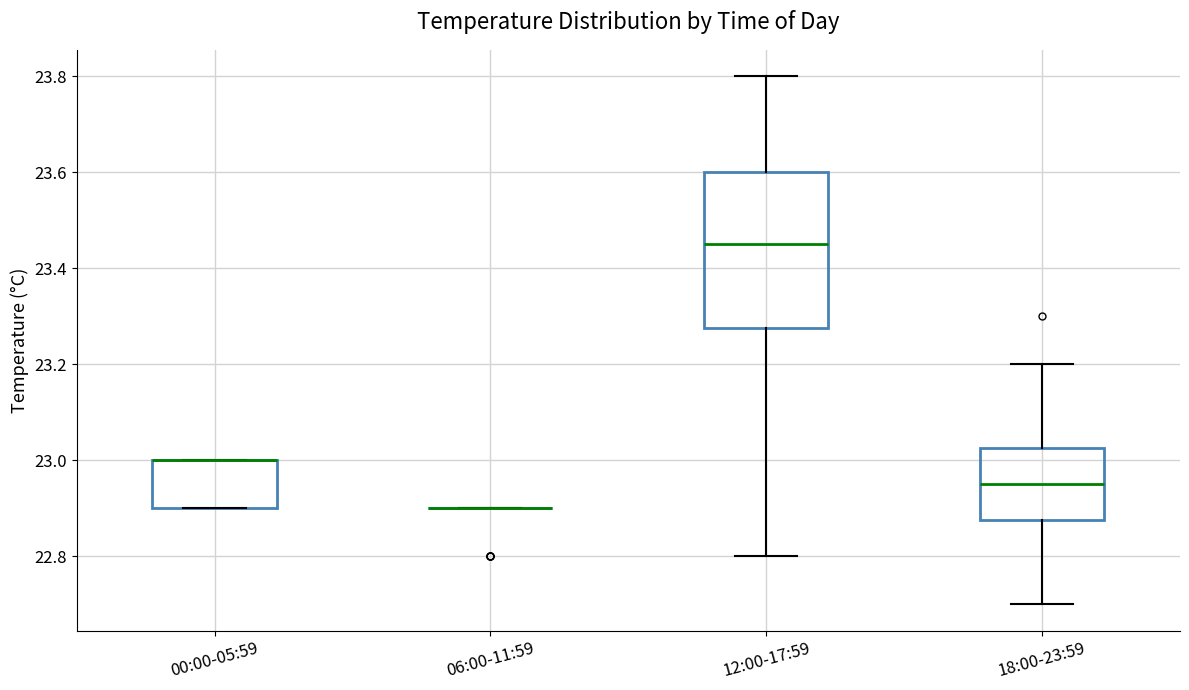

Reading left to right, transcribe this box plot: for each box, give where its median line is, the range the box spans, and where its two whiskers end, as read against the y-axis. The values are not printed on the chart, so give them approximately, as read against the axis.

00:00-05:59: median 23.00 (drawn on the box's upper edge), box 22.90 to 23.00, whiskers 22.90 to 23.00
06:00-11:59: box collapsed to a line at 22.90, whiskers 22.90 to 22.90
12:00-17:59: median 23.46, box 23.28 to 23.60, whiskers 22.80 to 23.80
18:00-23:59: median 22.96, box 22.88 to 23.02, whiskers 22.70 to 23.20